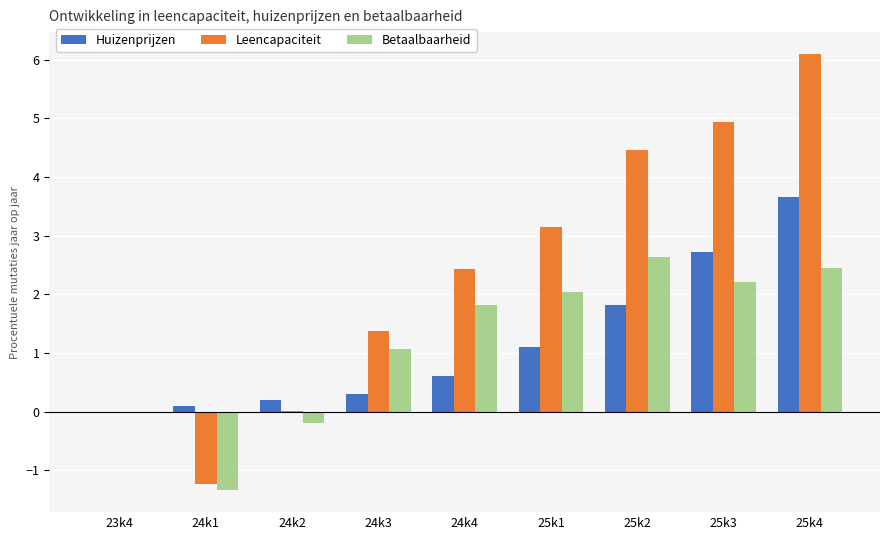

True or false: Huizenprijzen has a value of 0.3 at 24k3.

True